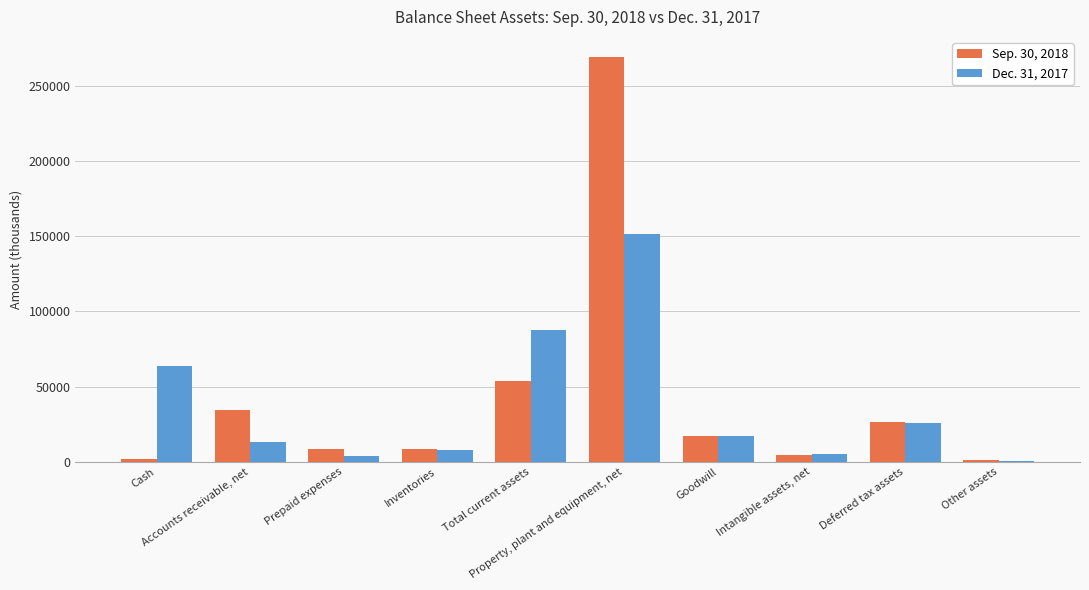

What is the sum of all Sep. 30, 2018 values?

426527